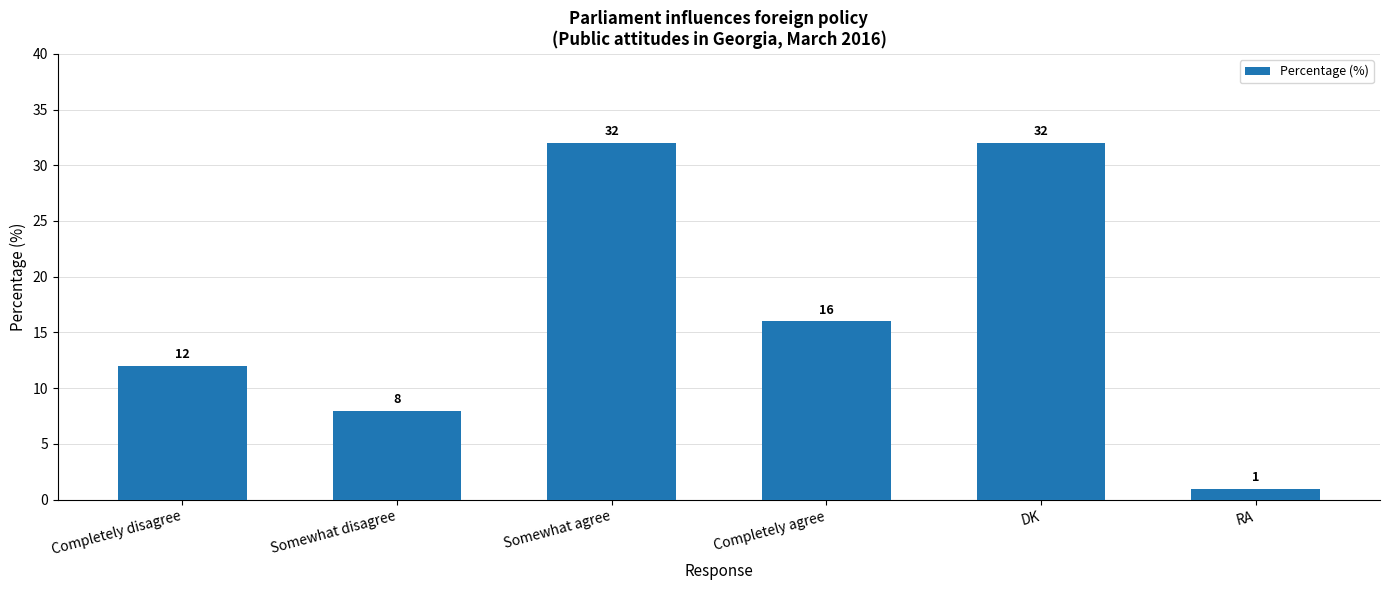

At which label does the data first exceed 16?

Somewhat agree